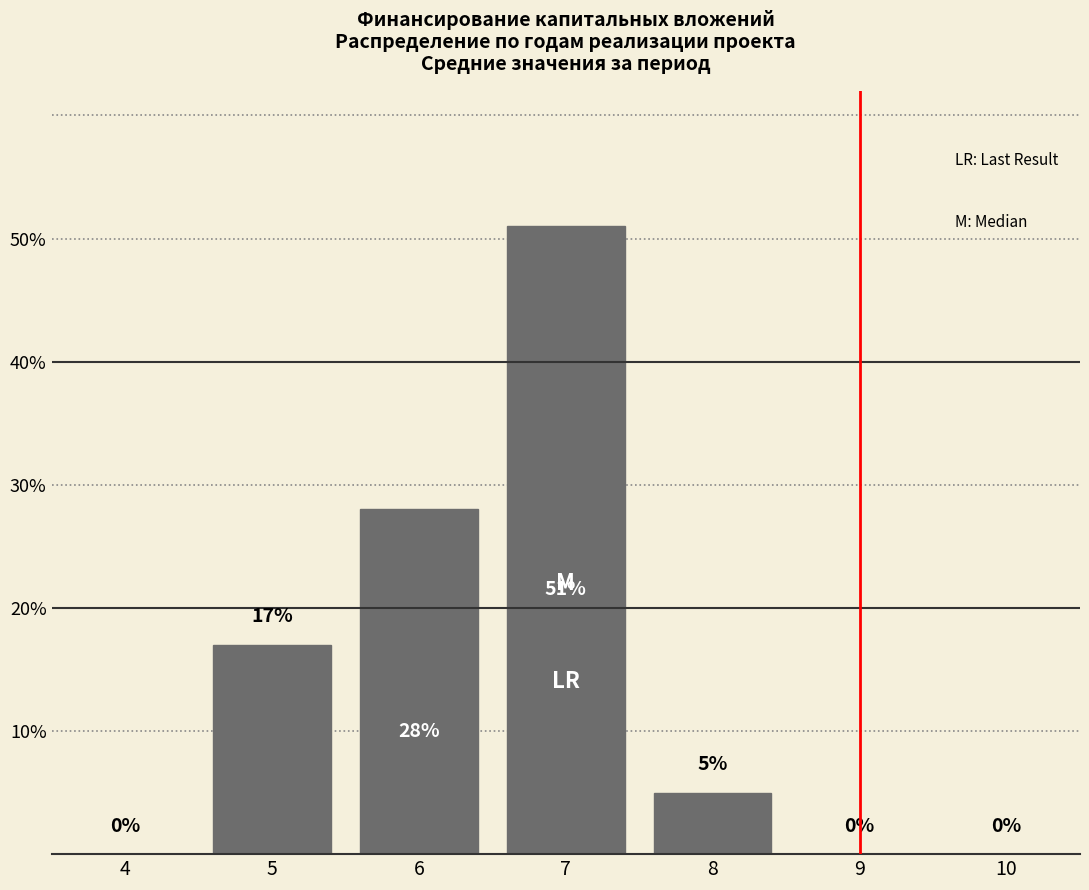

Reading left to right, what are all the values shown in this chart?

4=0	5=17	6=28	7=51	8=5	9=0	10=0